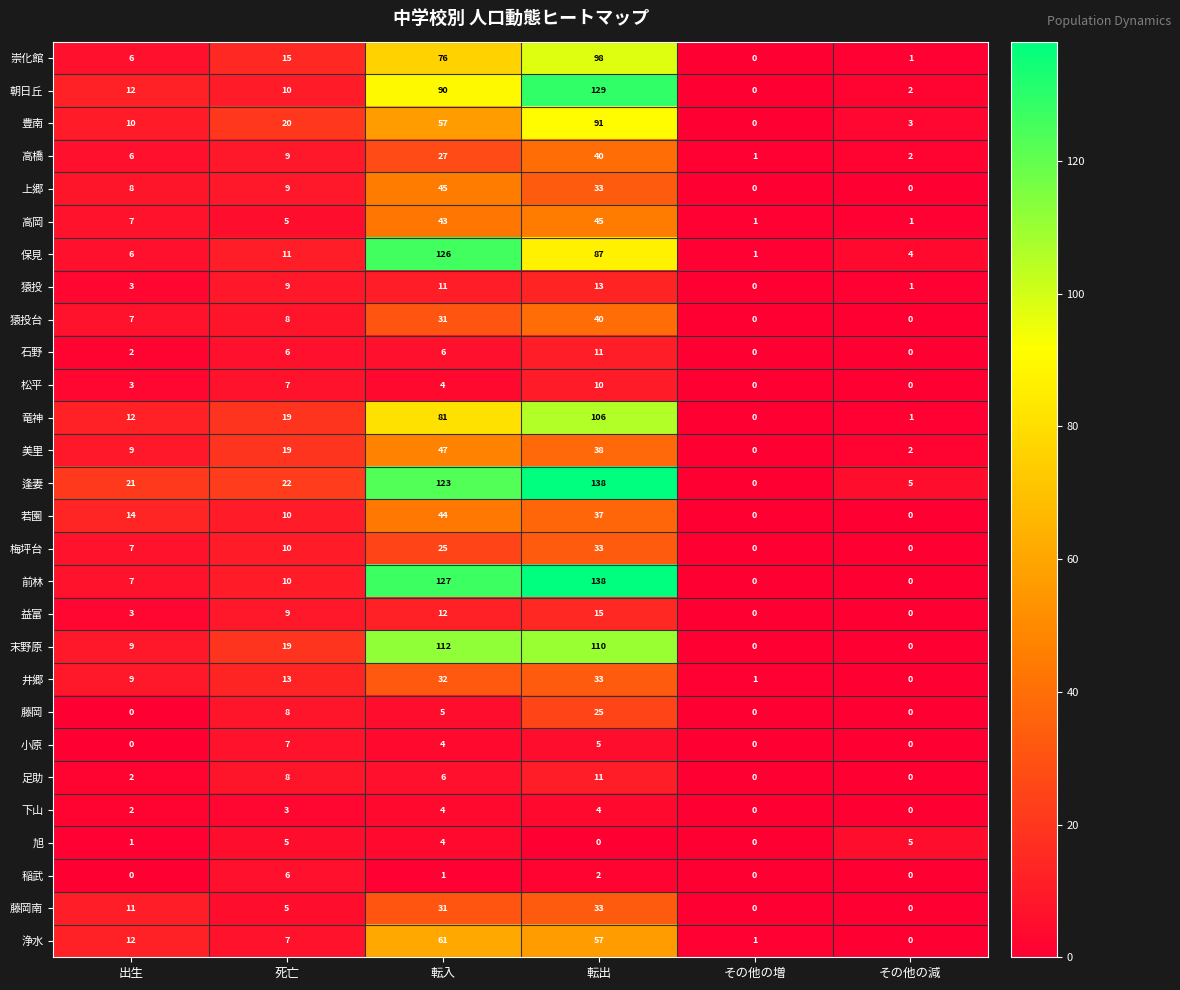

The 末野原 series shows 112 at 転入. True or false?

True